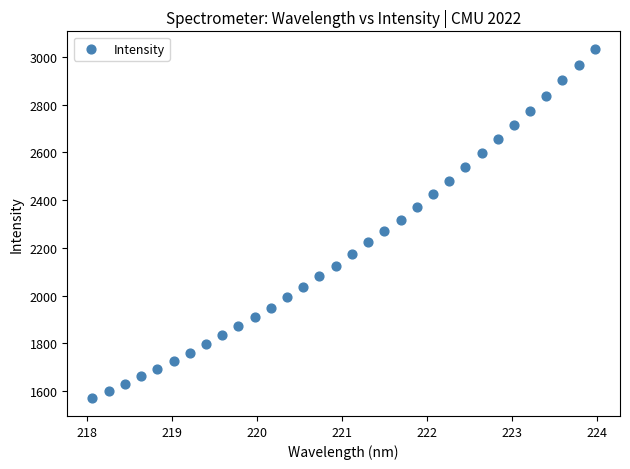

What is the range of Y values (max minus min)?

1464.7